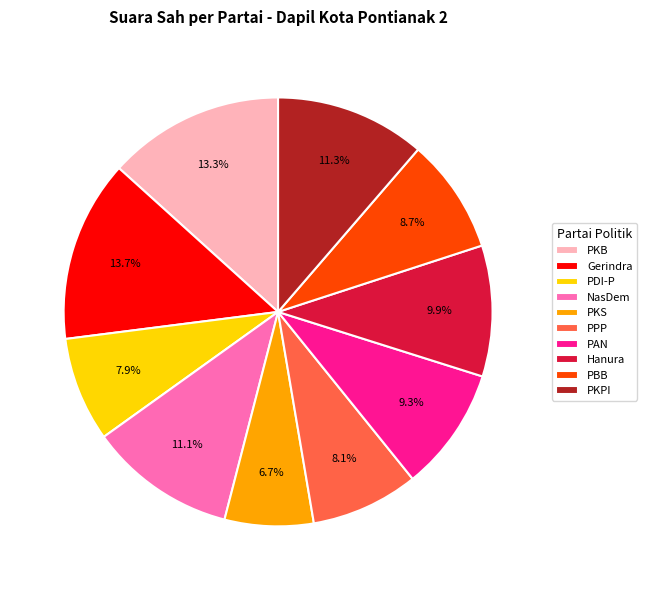

Approximately how many times larger is the value at NasDem compared to Hanura?

1.1